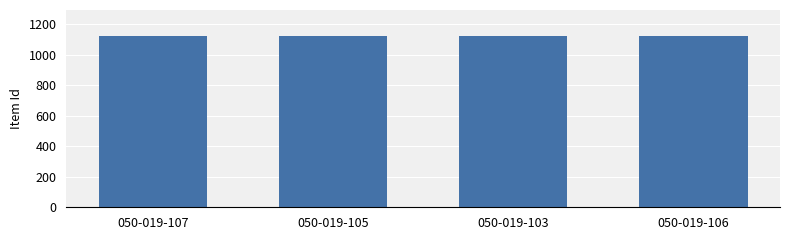

How many data points are less than 1122?

2